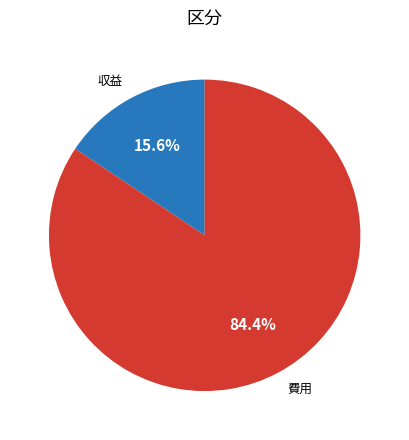

Approximately how many times larger is the value at 費用 compared to 収益?

5.4